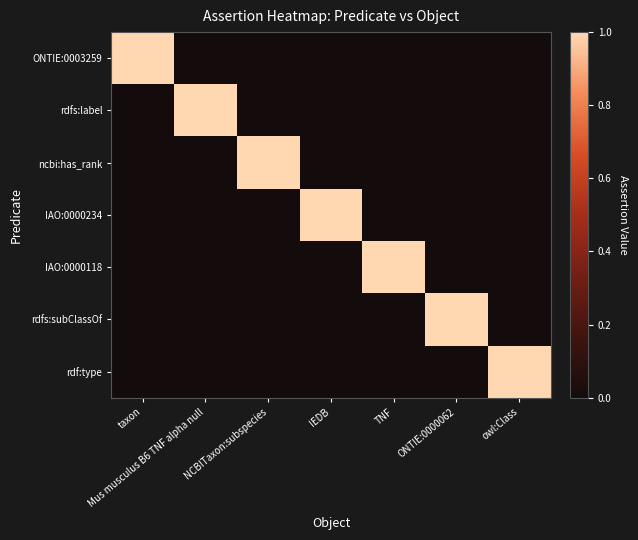

Reading left to right, what are all the values shown in this chart?

ONTIE:0003259: taxon=1	Mus musculus B6 TNF alpha null=0	NCBITaxon:subspecies=0	IEDB=0	TNF=0	ONTIE:0000062=0	owl:Class=0
rdfs:label: taxon=0	Mus musculus B6 TNF alpha null=1	NCBITaxon:subspecies=0	IEDB=0	TNF=0	ONTIE:0000062=0	owl:Class=0
ncbi:has_rank: taxon=0	Mus musculus B6 TNF alpha null=0	NCBITaxon:subspecies=1	IEDB=0	TNF=0	ONTIE:0000062=0	owl:Class=0
IAO:0000234: taxon=0	Mus musculus B6 TNF alpha null=0	NCBITaxon:subspecies=0	IEDB=1	TNF=0	ONTIE:0000062=0	owl:Class=0
IAO:0000118: taxon=0	Mus musculus B6 TNF alpha null=0	NCBITaxon:subspecies=0	IEDB=0	TNF=1	ONTIE:0000062=0	owl:Class=0
rdfs:subClassOf: taxon=0	Mus musculus B6 TNF alpha null=0	NCBITaxon:subspecies=0	IEDB=0	TNF=0	ONTIE:0000062=1	owl:Class=0
rdf:type: taxon=0	Mus musculus B6 TNF alpha null=0	NCBITaxon:subspecies=0	IEDB=0	TNF=0	ONTIE:0000062=0	owl:Class=1